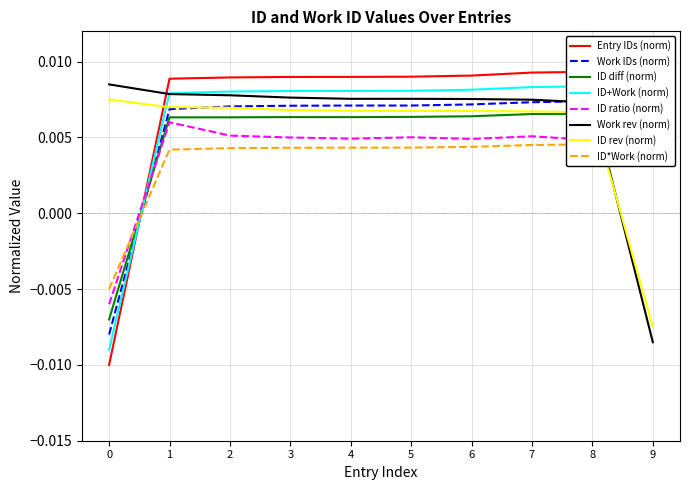

At which label does ID rev (norm) reach its minimum?

9